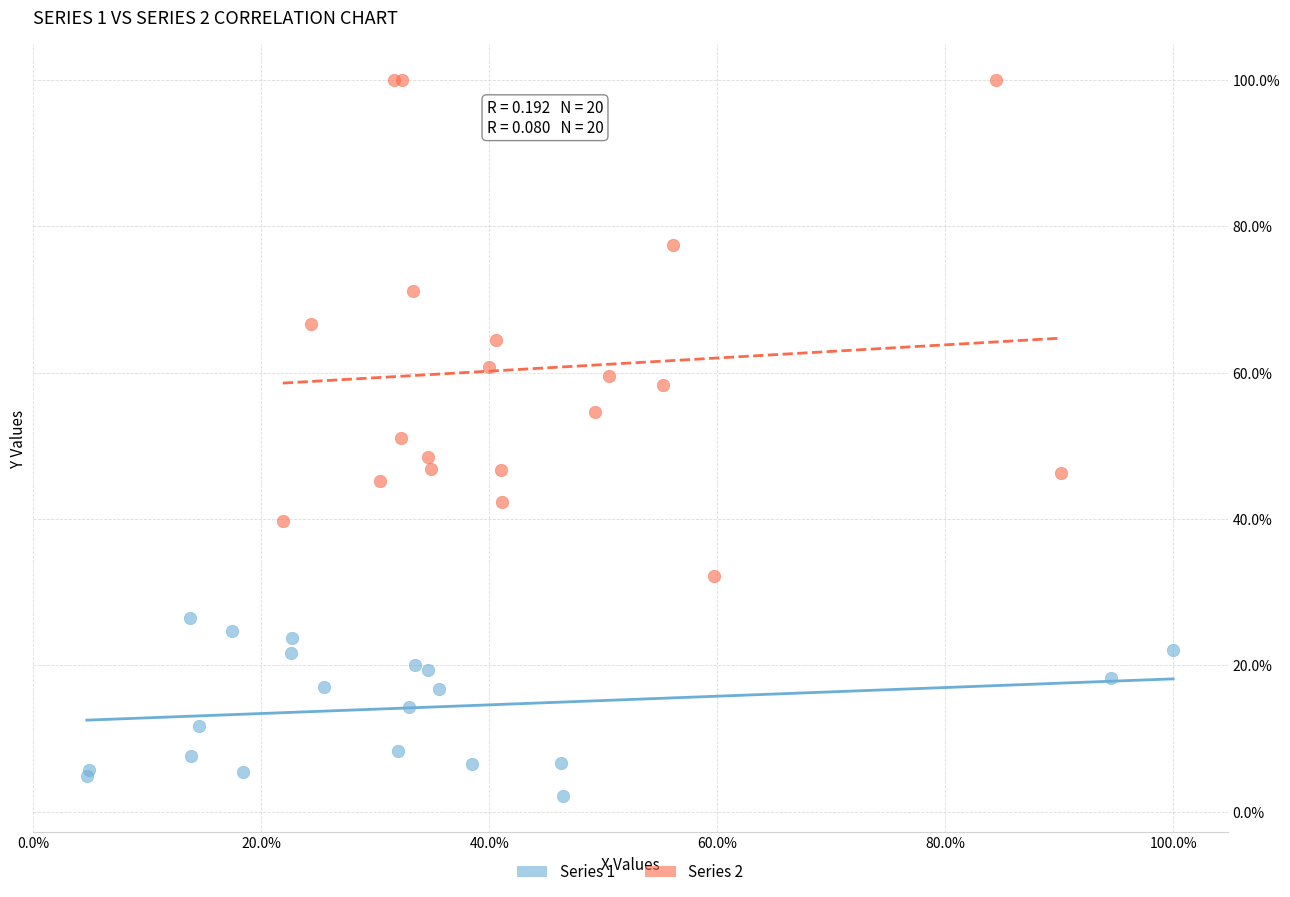

What are all the series names shown in the legend?

Series 1, Series 2